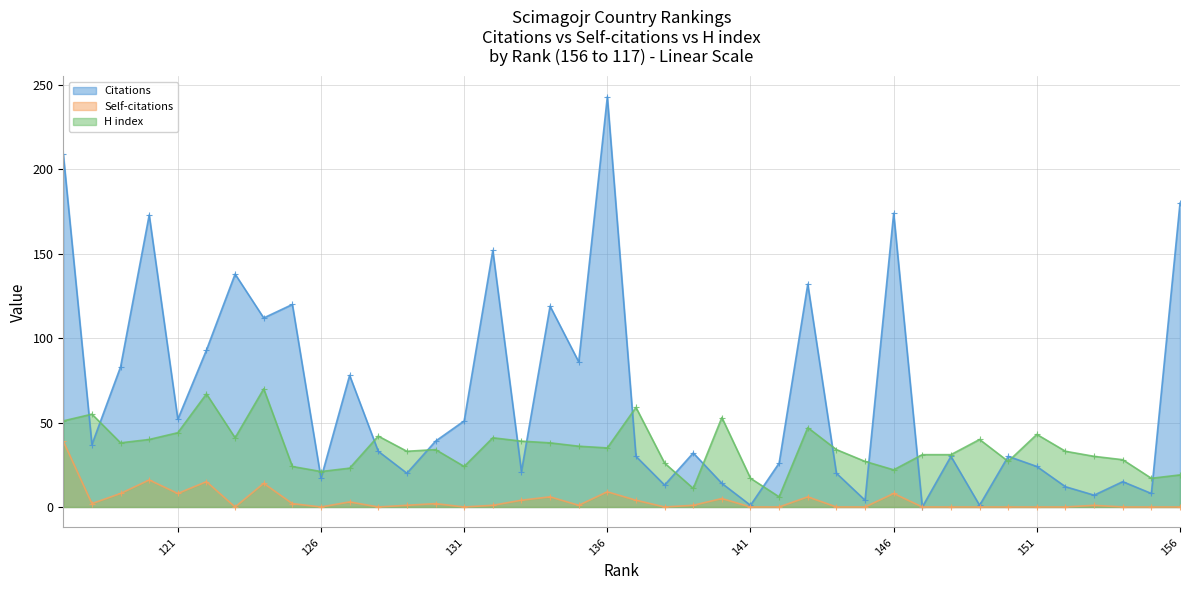

At which label is Citations closest to 121?

125